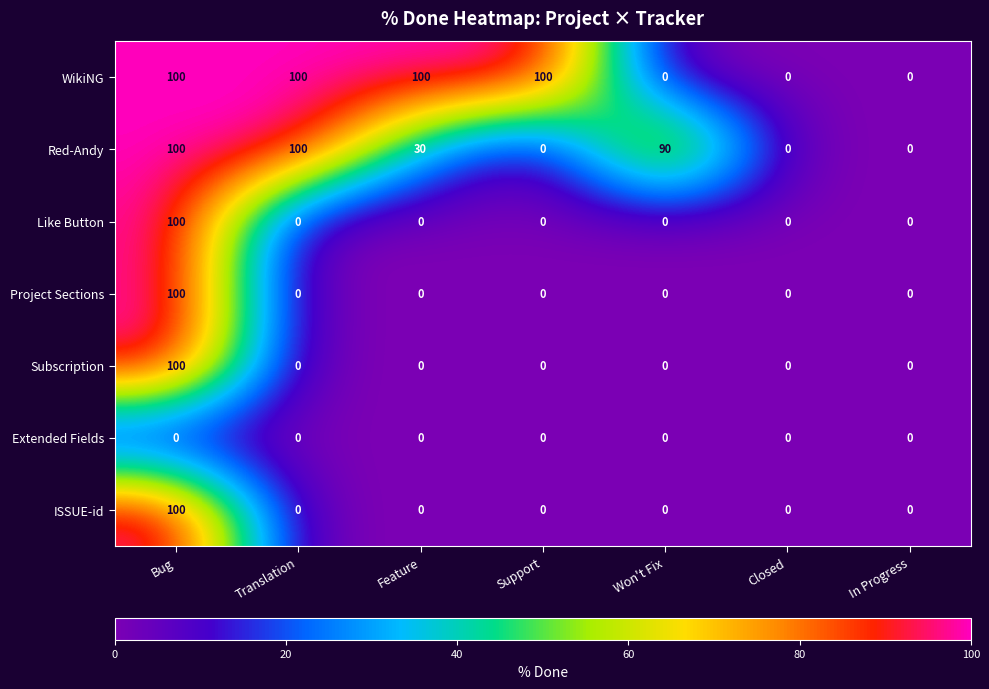

Where does the Red-Andy series first go above 30?

Bug